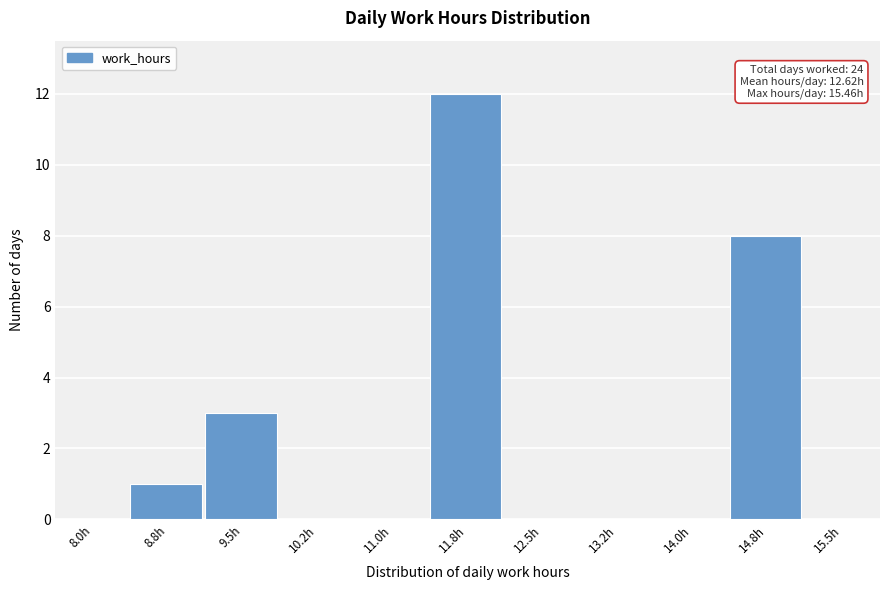

Reading right to left, what are all the values shown in this chart?

15.5h=0	14.8h=8	14.0h=0	13.2h=0	12.5h=0	11.8h=12	11.0h=0	10.2h=0	9.5h=3	8.8h=1	8.0h=0